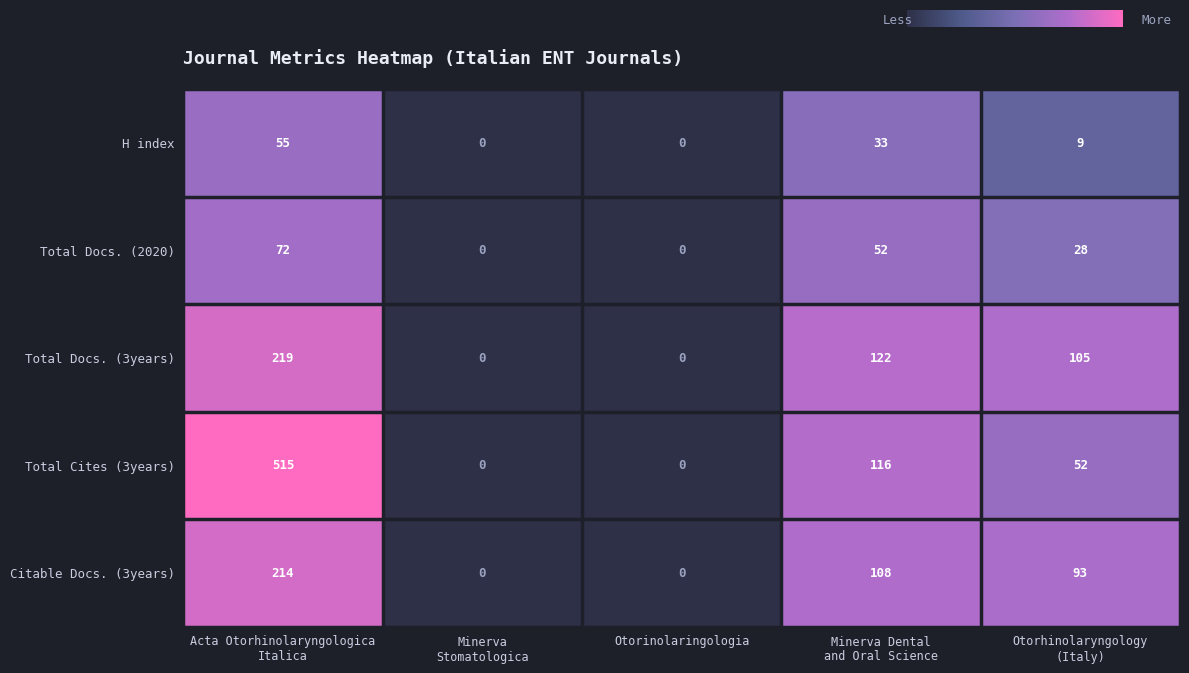

Which series changed the most between Otorinolaringologia and Otorhinolaryngology
(Italy)?

Total Docs. (3years)